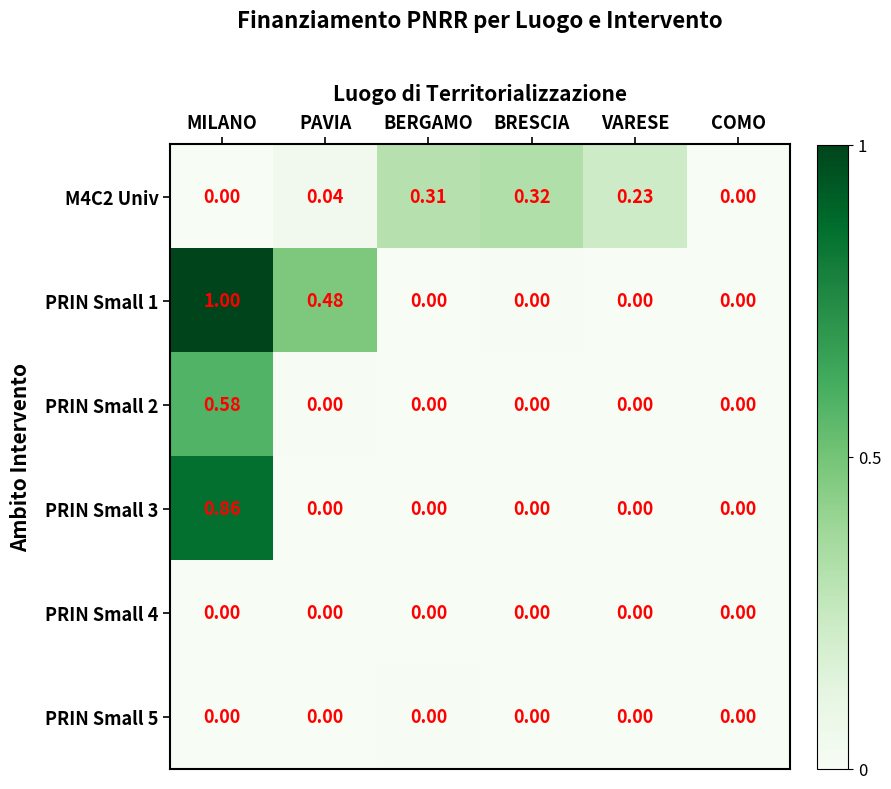

At which category is the sum across all series the highest?

MILANO